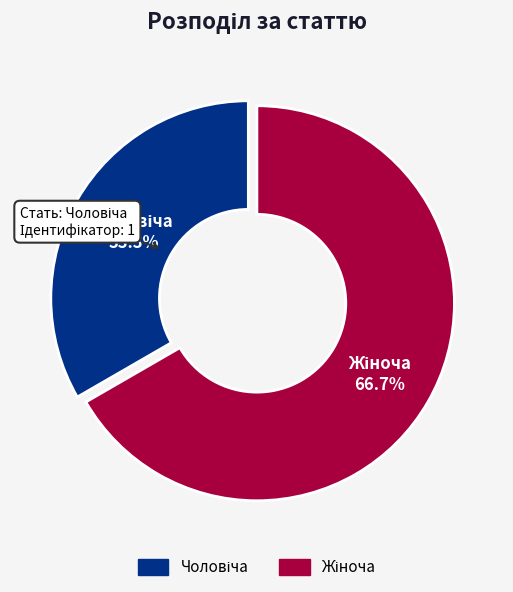

Is there any slice that represents more than half of the pie?

Yes